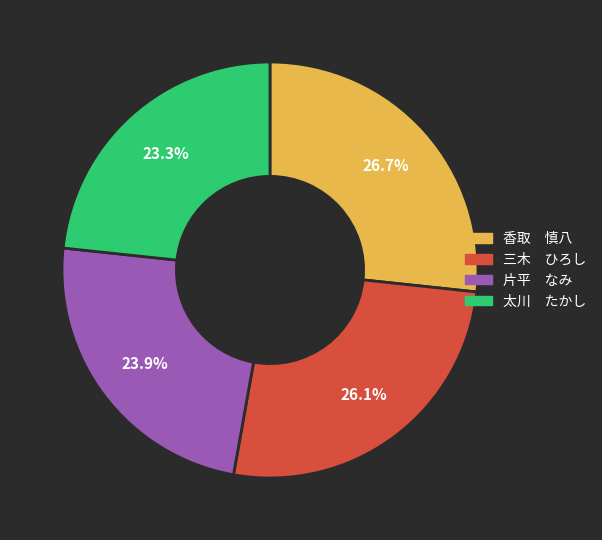

To the nearest percent, what is the difference between the largest and smallest slice percentages?

3%